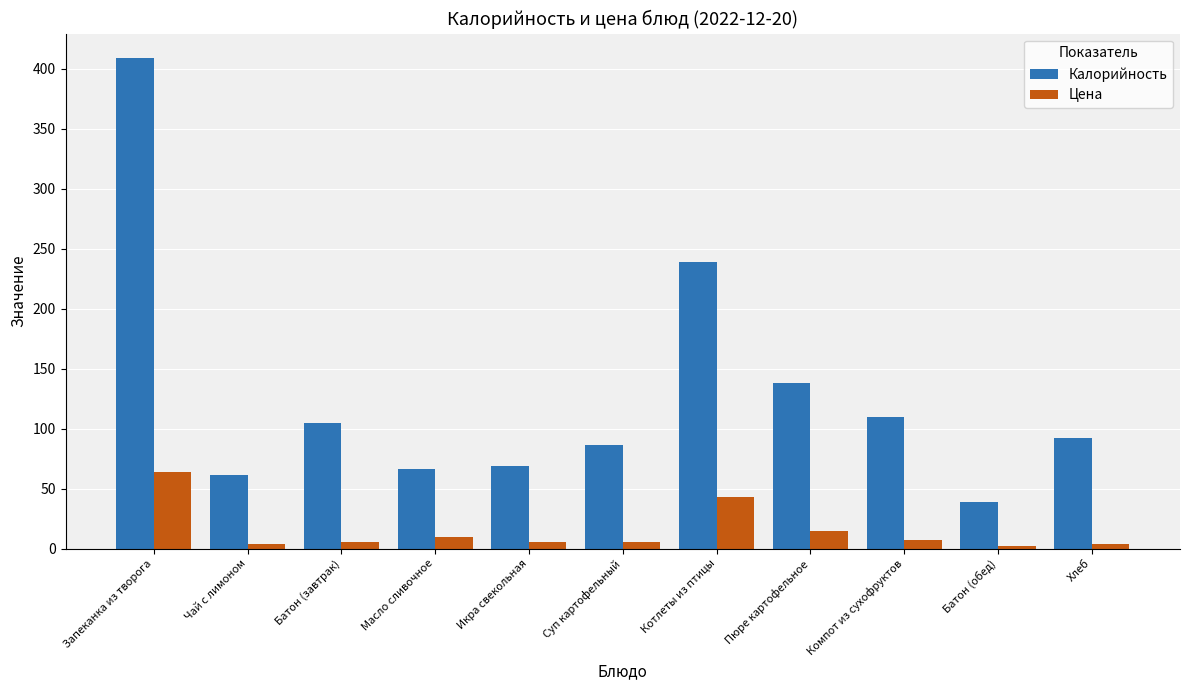

Is it true that Цена equals 72.5 at Котлеты из птицы?

False